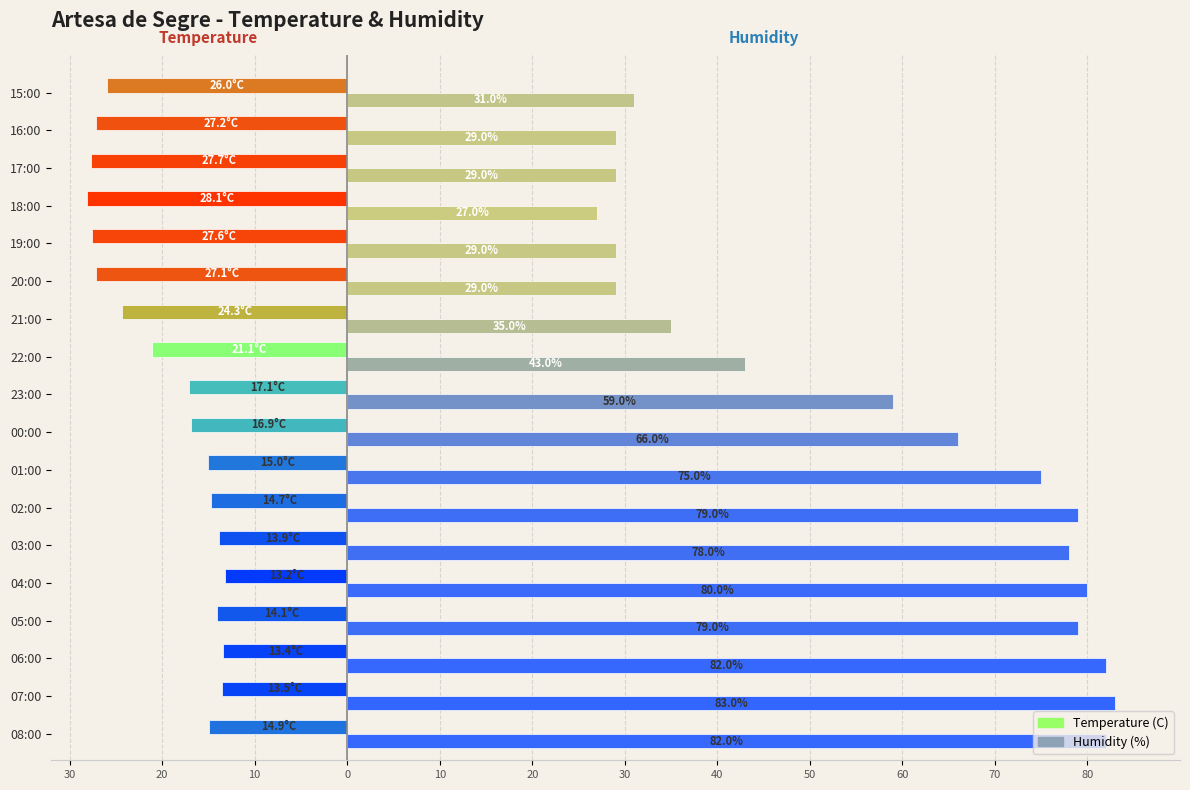

Rank the series by their average value, from lowest to highest.

Temperature (C), Humidity (%)